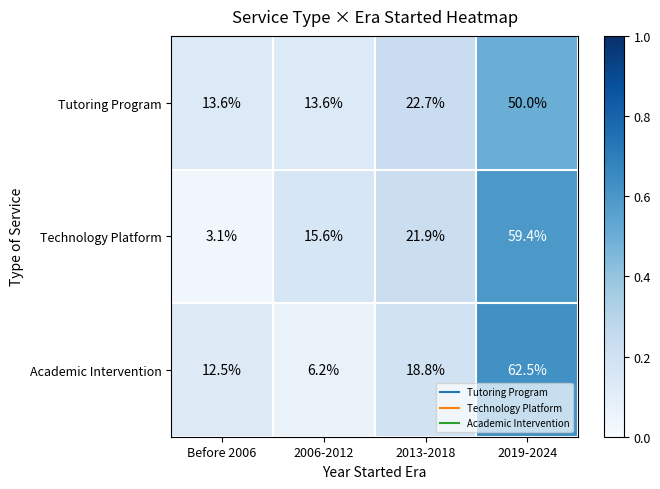

At which category does the chart reach its peak across all series?

2019-2024